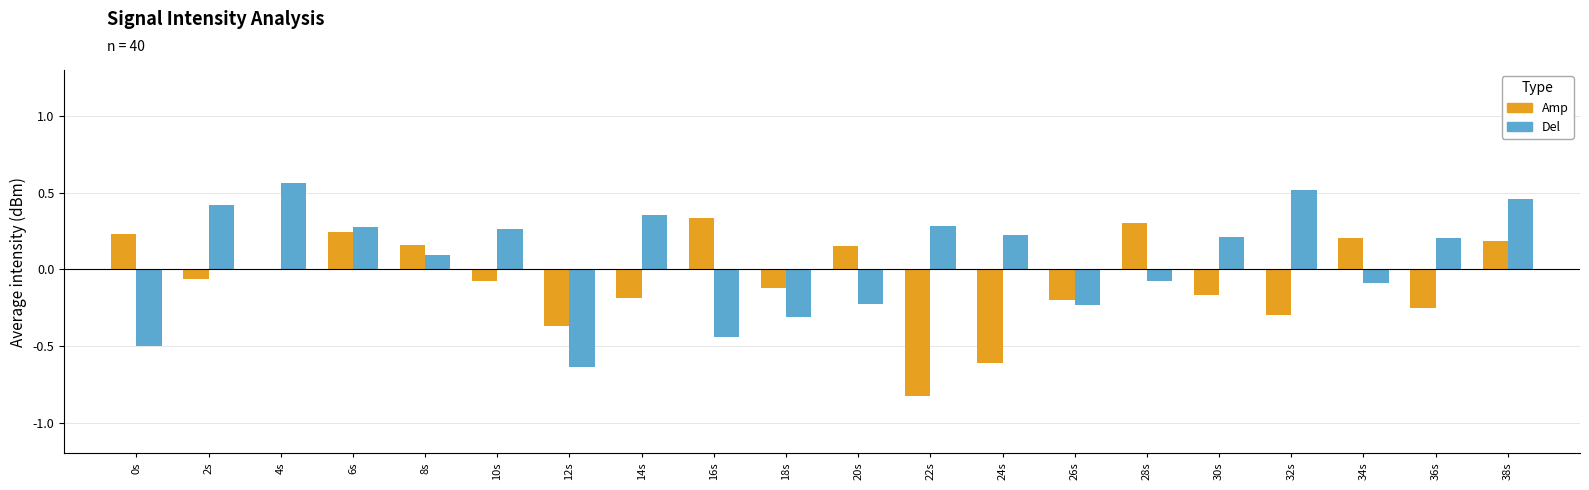

Which series has the largest total across all categories?

Del